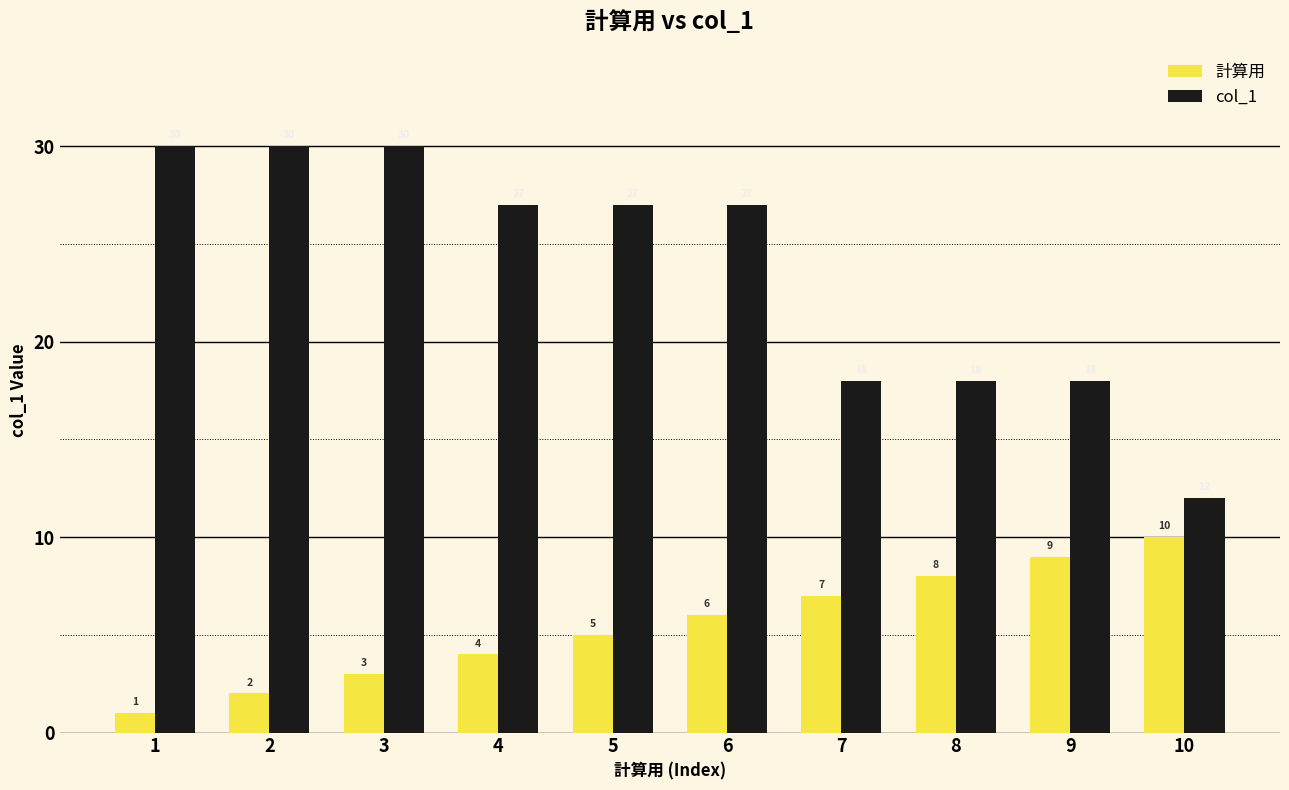

Is the value of 計算用 at 9 greater than the value of col_1 at 7?

No